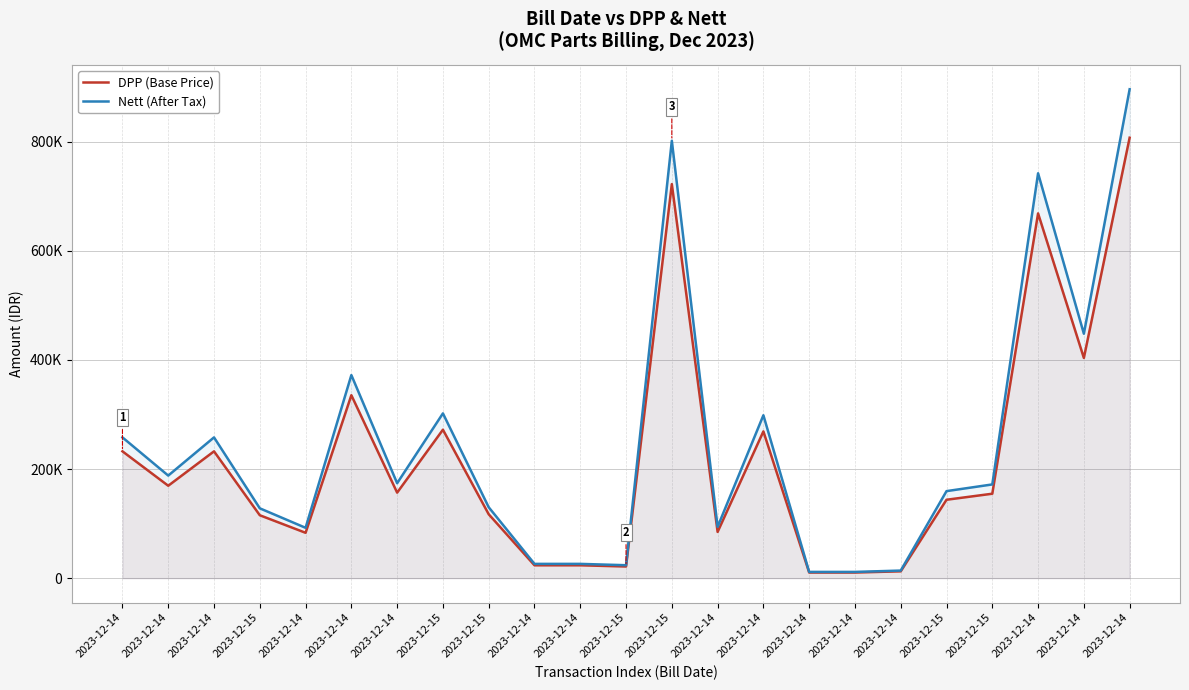

Reading right to left, extract all data points from this chart.

DPP (Base Price): 2023-12-14=807206	2023-12-14=403603	2023-12-14=668472	2023-12-15=154756	2023-12-15=143701	2023-12-14=12528	2023-12-14=10317	2023-12-14=10317	2023-12-14=268979	2023-12-14=84747	2023-12-15=722190	2023-12-15=21371	2023-12-14=23582	2023-12-14=23582	2023-12-15=117117	2023-12-15=272071	2023-12-14=156757	2023-12-14=335286	2023-12-14=83134	2023-12-15=115314	2023-12-14=232430	2023-12-14=169368	2023-12-14=232430
Nett (After Tax): 2023-12-14=895999	2023-12-14=447999	2023-12-14=742004	2023-12-15=171779	2023-12-15=159508	2023-12-14=13906	2023-12-14=11452	2023-12-14=11452	2023-12-14=298567	2023-12-14=94069	2023-12-15=801631	2023-12-15=23722	2023-12-14=26176	2023-12-14=26176	2023-12-15=130000	2023-12-15=301999	2023-12-14=174000	2023-12-14=372167	2023-12-14=92279	2023-12-15=127999	2023-12-14=257997	2023-12-14=187998	2023-12-14=257997